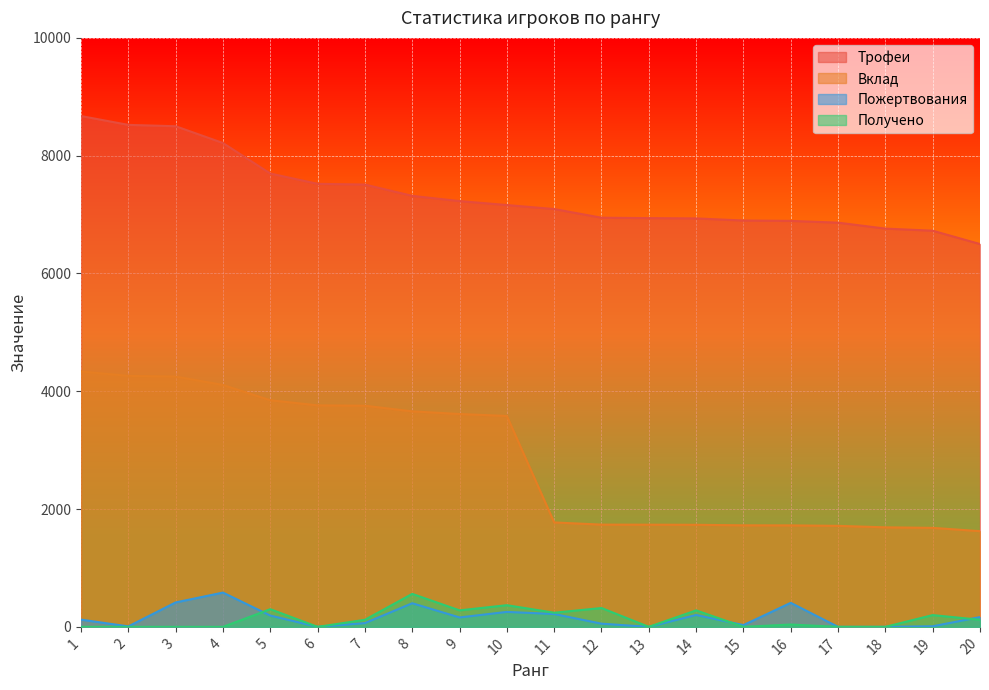

Reading right to left, transcribe all the data shown in this chart.

Трофеи: 6500	6726	6762	6863	6893	6899	6935	6940	6947	7094	7162	7229	7318	7510	7522	7697	8215	8500	8523	8673
Вклад: 1625	1681	1690	1715	1723	1724	1733	1735	1736	1773	3581	3614	3659	3755	3761	3848	4107	4250	4261	4336
Пожертвования: 166	10	0	0	408	30	202	0	54	218	254	160	401	64	0	192	582	415	8	123
Получено: 120	200	0	0	40	0	280	0	320	240	368	280	560	120	0	300	0	0	0	0